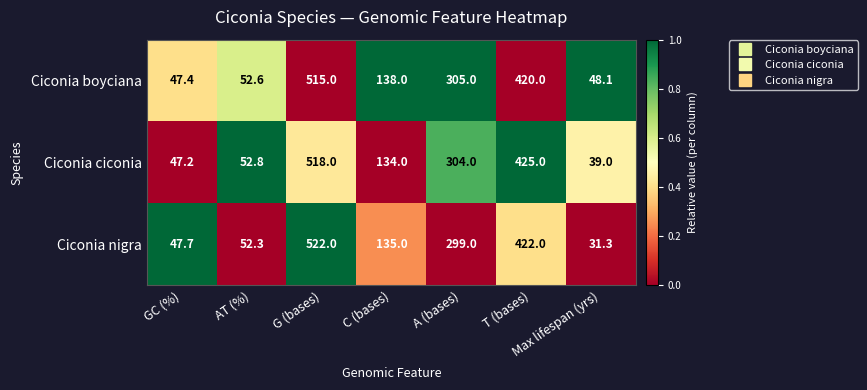

Is it true that Ciconia boyciana equals 235.9 at G (bases)?

False